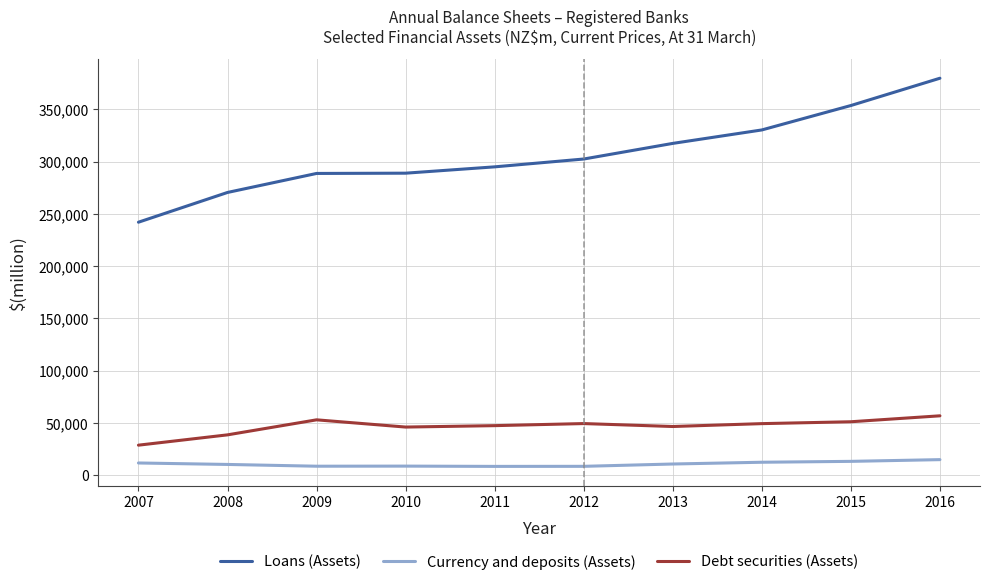

What is the difference between the Debt securities (Assets) values at 2007 and 2016?

28076